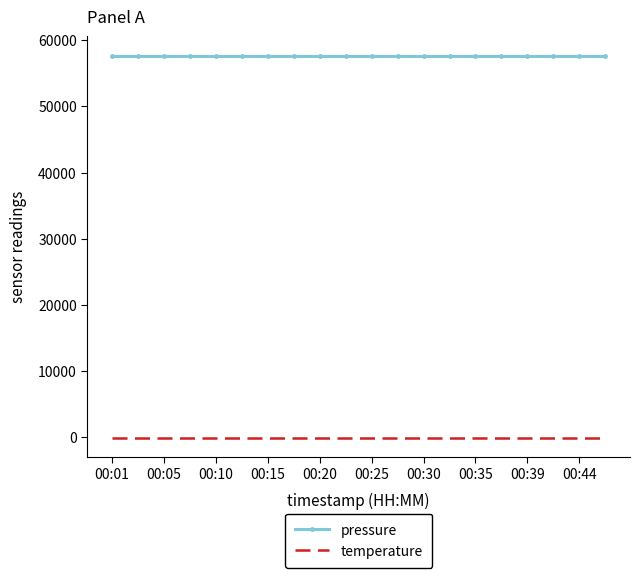

True or false: pressure and temperature intersect in this chart.

False